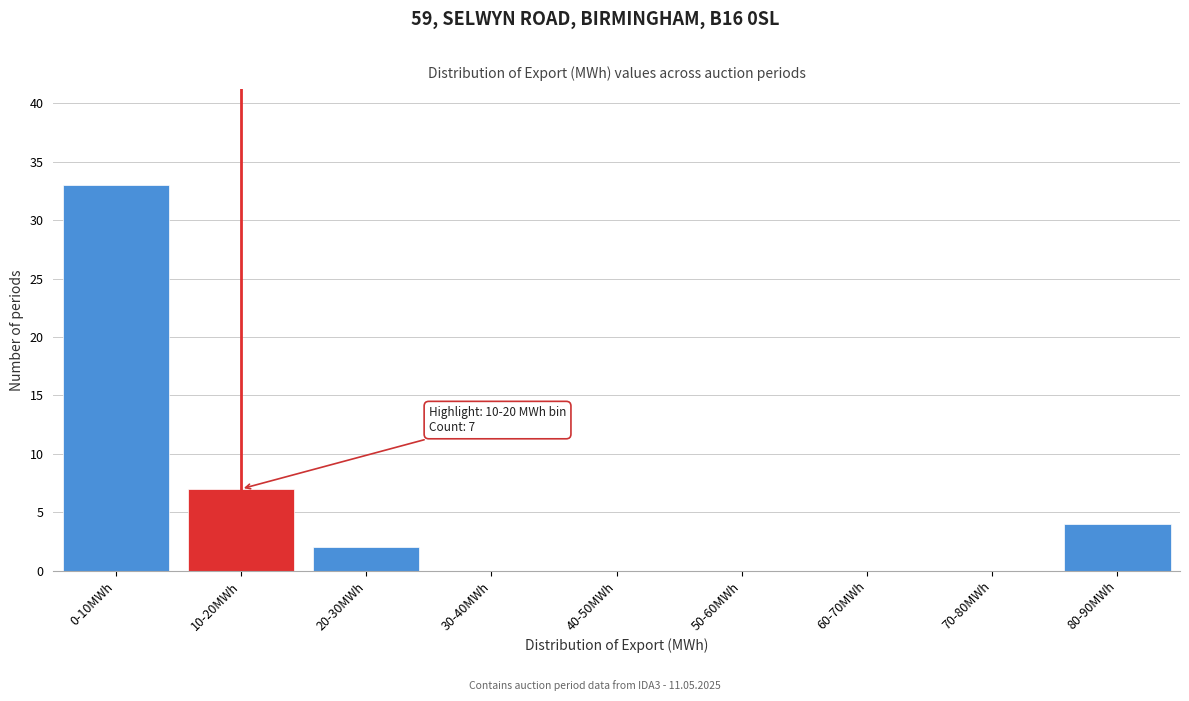

Reading left to right, extract all data points from this chart.

0-10MWh=33	10-20MWh=7	20-30MWh=2	30-40MWh=0	40-50MWh=0	50-60MWh=0	60-70MWh=0	70-80MWh=0	80-90MWh=4